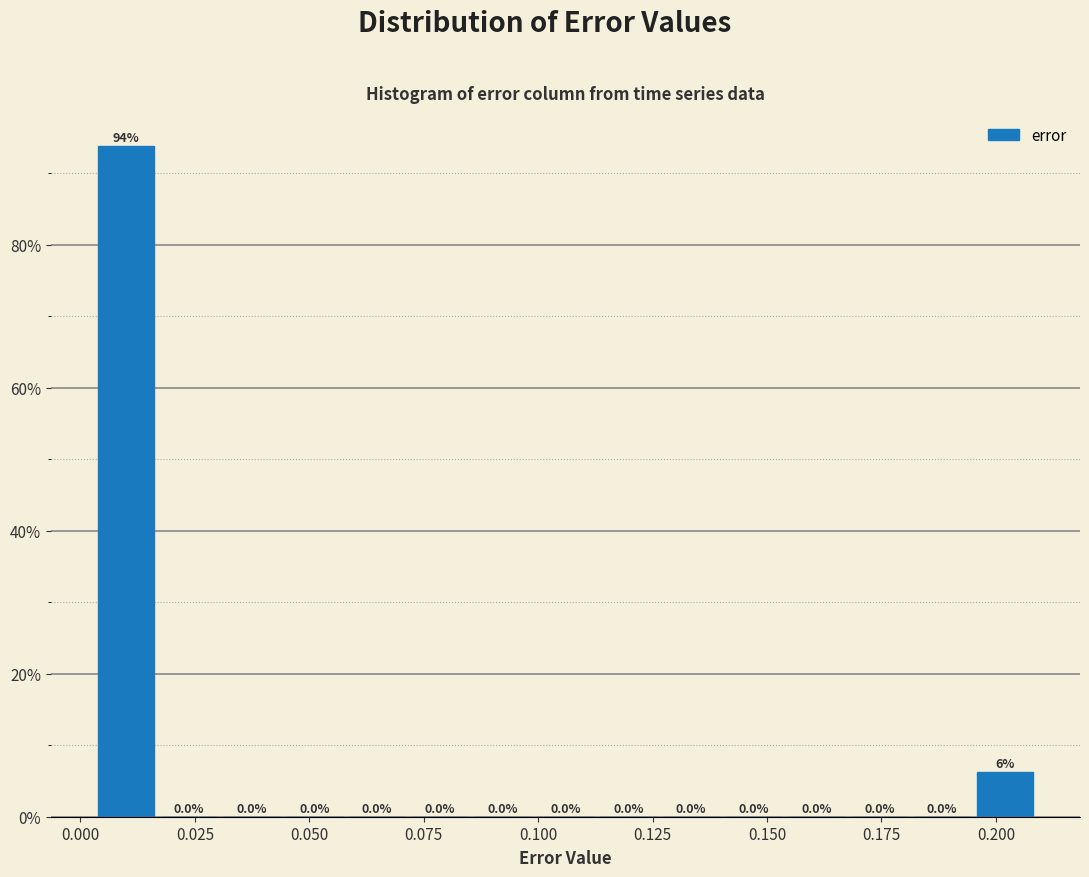

Around what value on the x-axis is the tallest bar? Give the approximate position of its centre, as read against the axis.

0.010